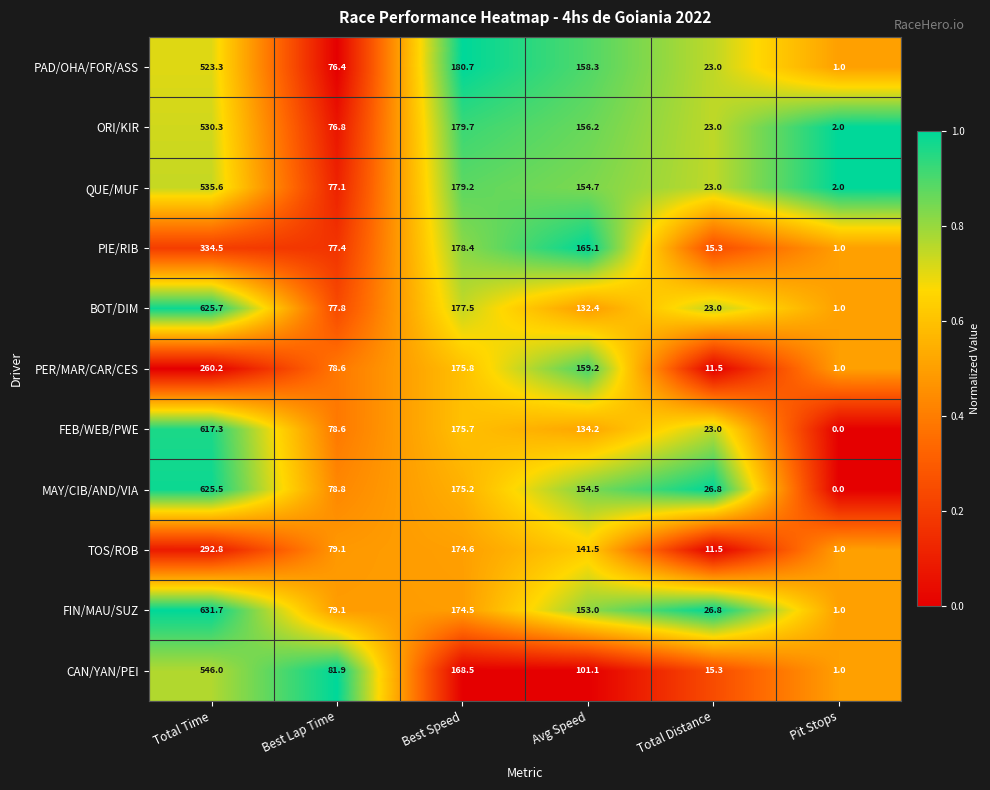

List the labels in order of QUE/MUF value, largest first.

Total Time, Best Speed, Avg Speed, Best Lap Time, Total Distance, Pit Stops